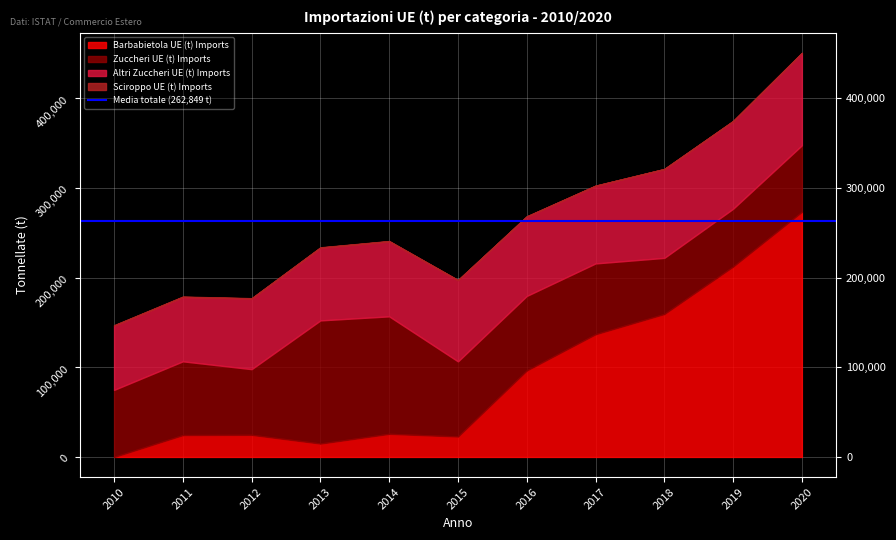

True or false: Altri Zuccheri UE (t) Imports and Barbabietola UE (t) Imports intersect in this chart.

True